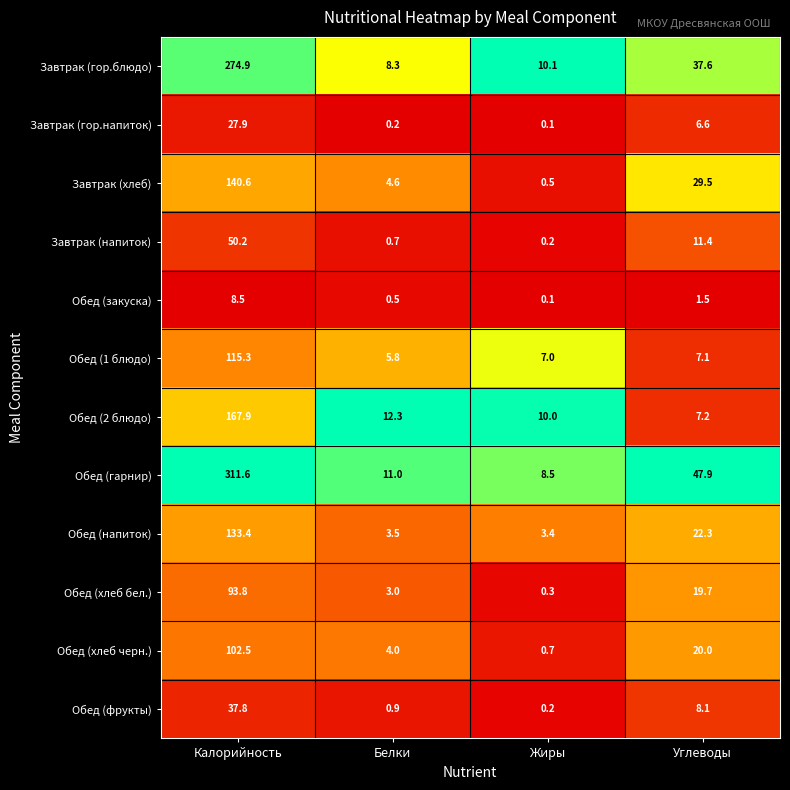

Which series has the largest total across all categories?

Обед (гарнир)